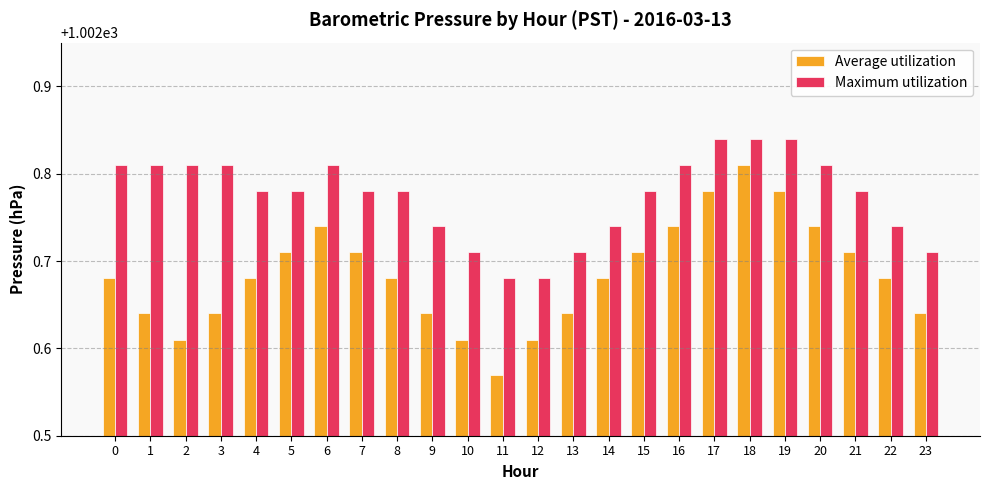

How many Average utilization values are between 1002 and 1003?

24